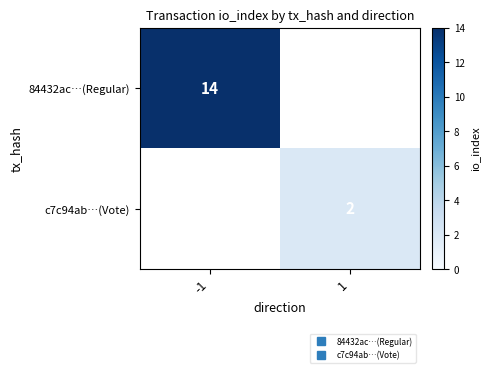

What is the greatest value displayed?

14.0